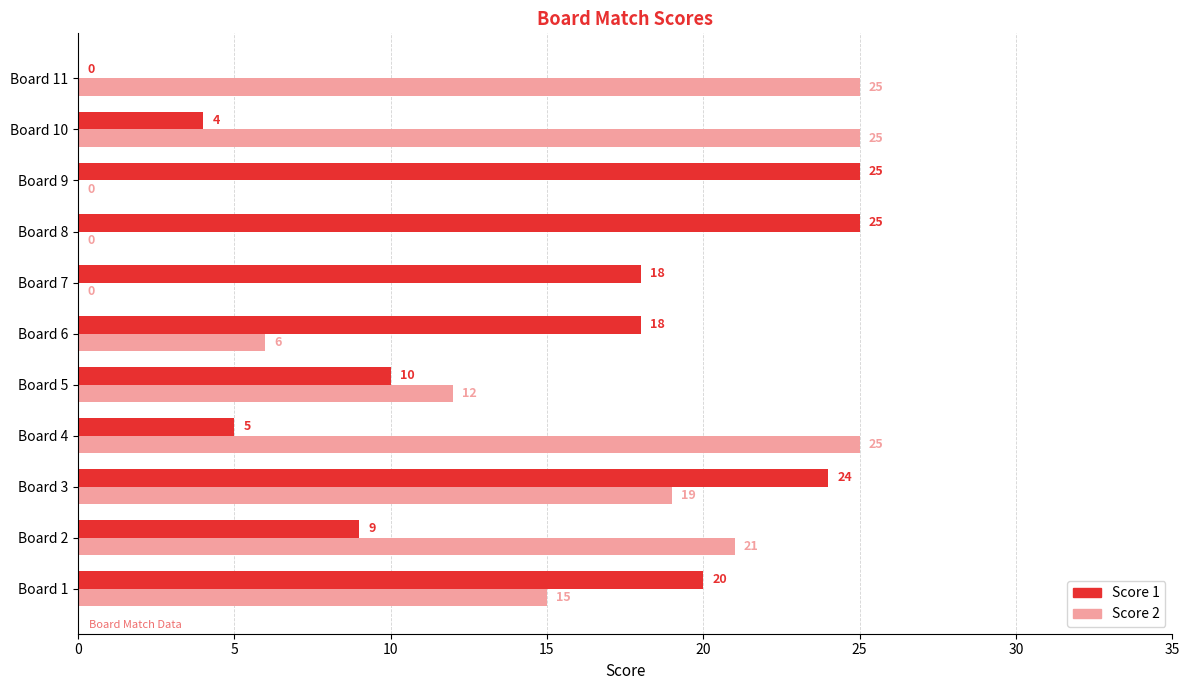

Which series has the largest total across all categories?

Score 1